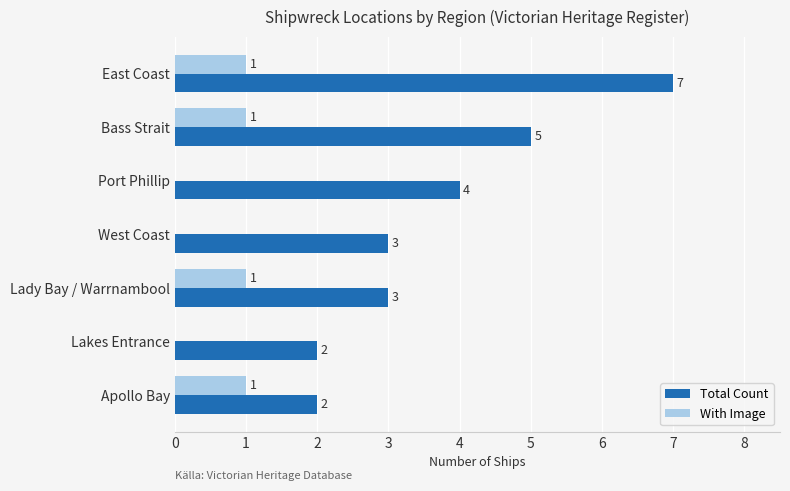

Which series has the largest total across all categories?

Total Count